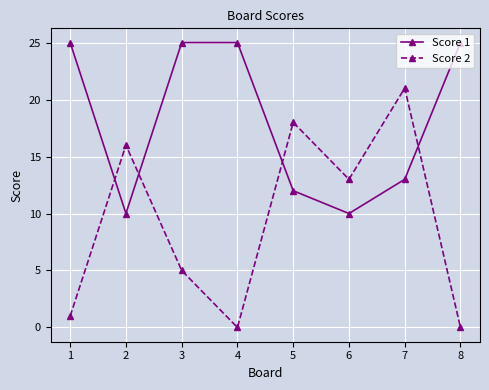

At which label does Score 2 reach its peak?

7